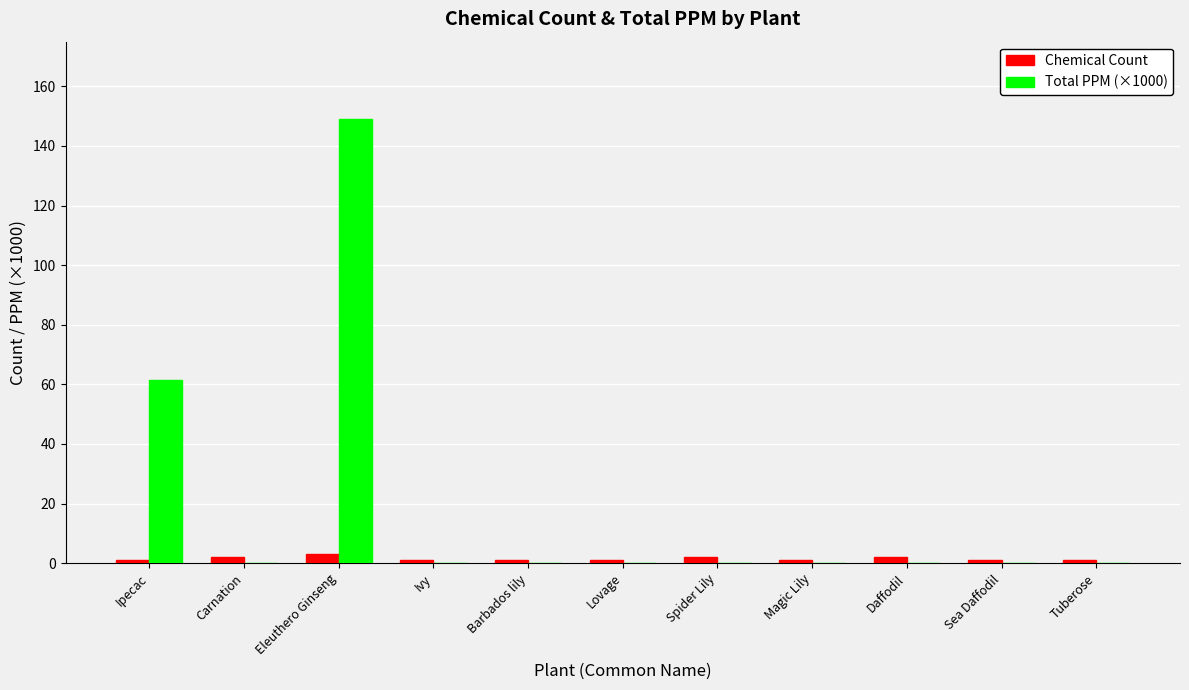

Which series has the largest range (max minus min)?

Total PPM (×1000)